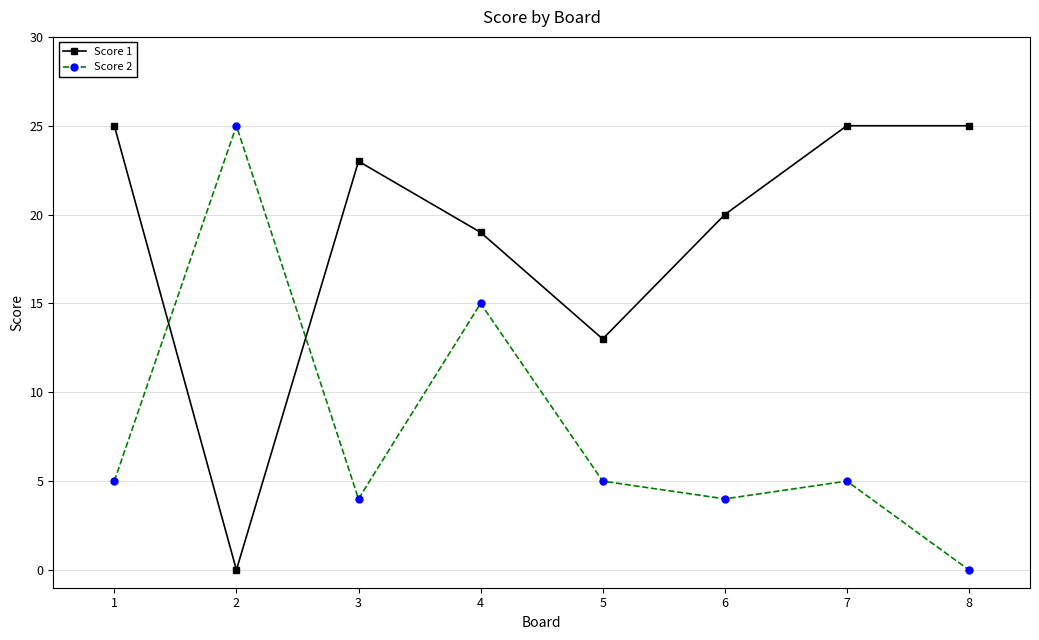

Which category has the lowest value in the Score 2 series?

8